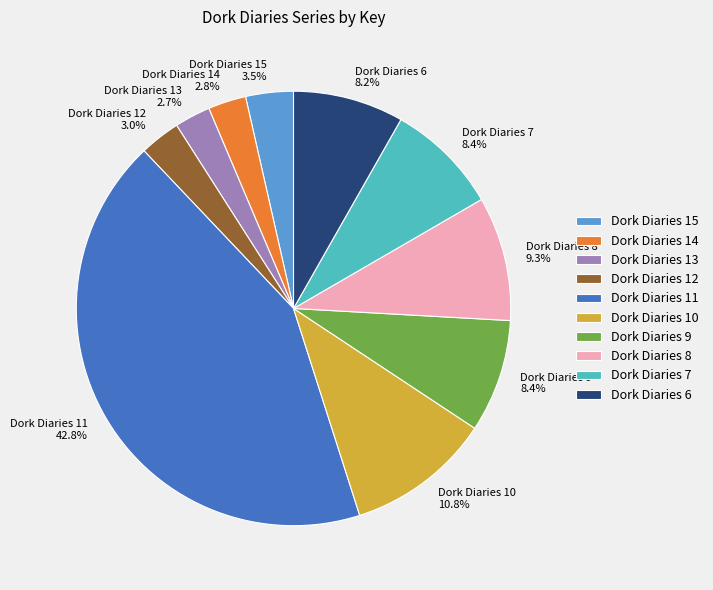

What portion of the pie excludes Dork Diaries 15?

96.5%